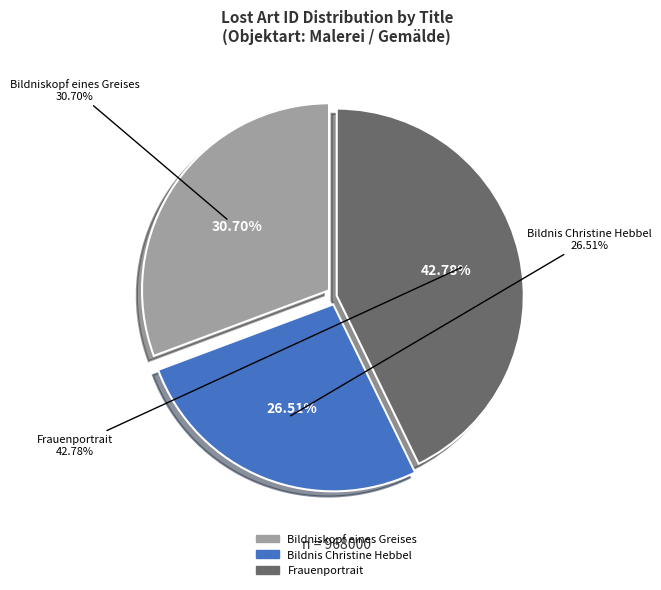

The Bildniskopf eines Greises slice represents 21% of the pie. True or false?

False